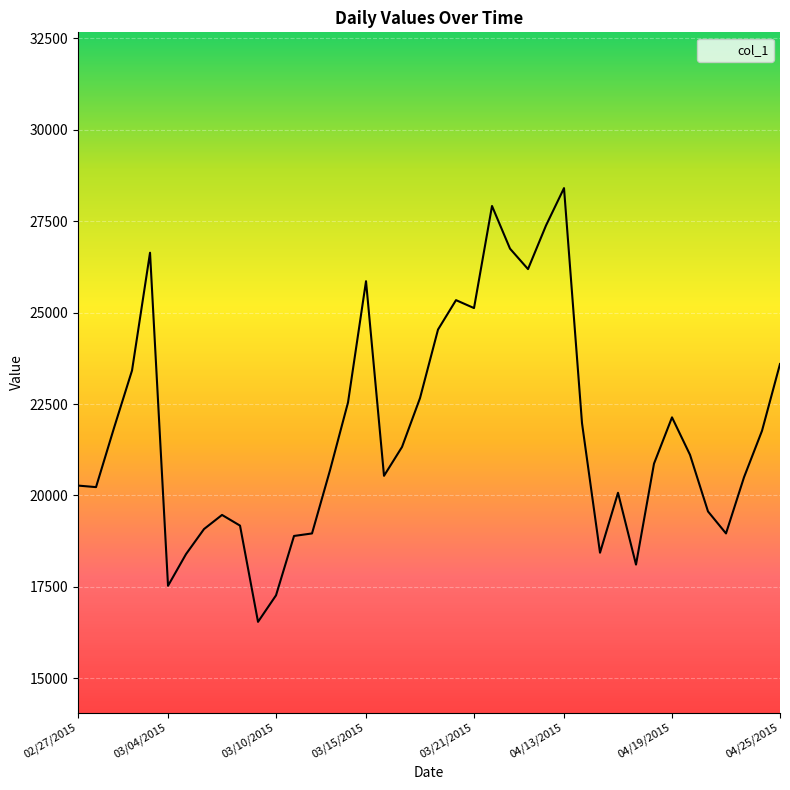

What is the difference between the maximum and minimum values?

11863